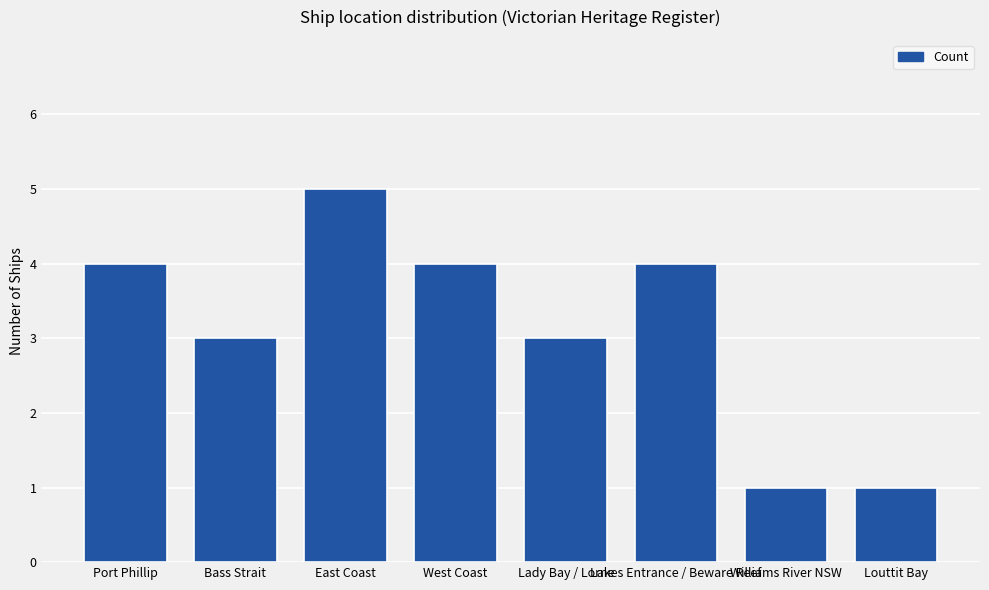

Reading left to right, transcribe all the data shown in this chart.

Port Phillip=4	Bass Strait=3	East Coast=5	West Coast=4	Lady Bay / Lorne=3	Lakes Entrance / Beware Reef=4	Williams River NSW=1	Louttit Bay=1